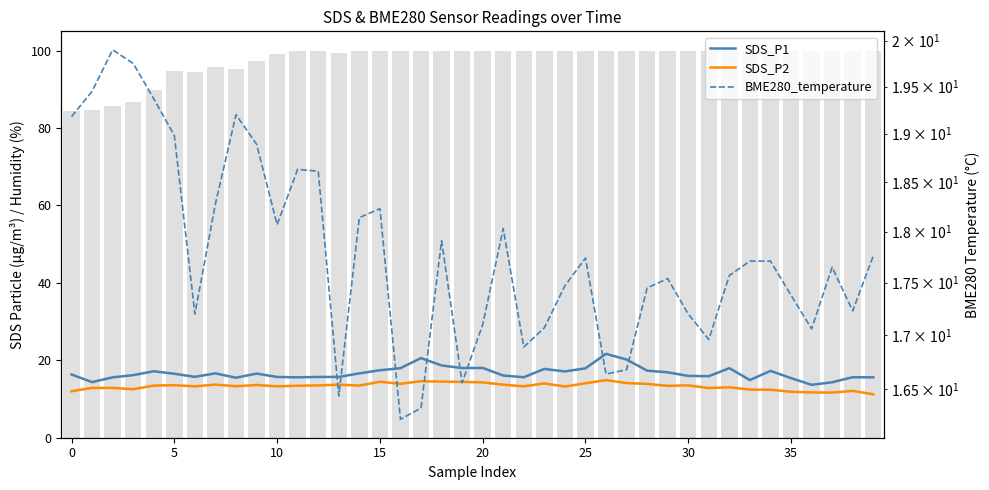

Which series changed the most between 10 and 38?

BME280_temperature